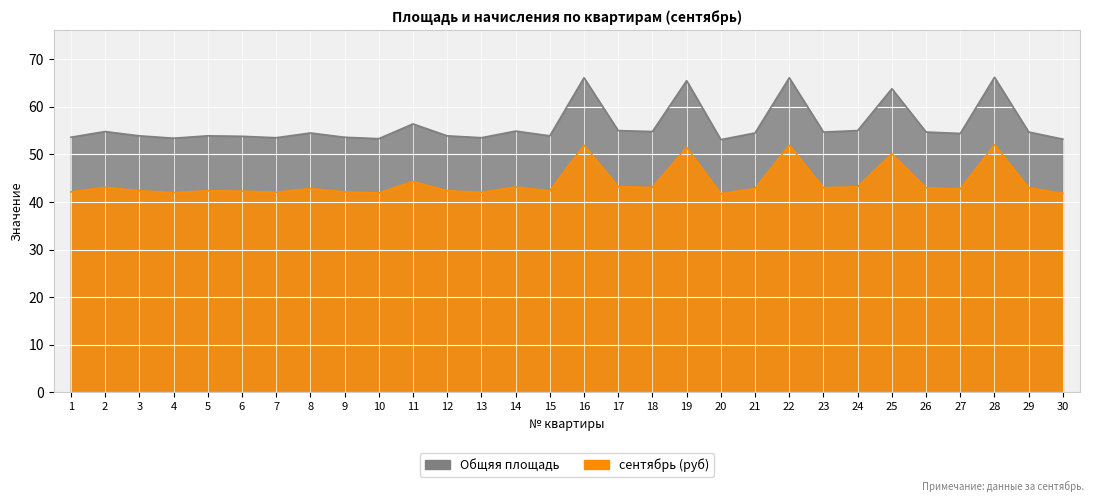

Reading left to right, what are all the values shown in this chart?

Общяя площадь: 1=53.6	2=54.8	3=53.9	4=53.4	5=53.9	6=53.8	7=53.5	8=54.5	9=53.6	10=53.3	11=56.4	12=53.9	13=53.5	14=54.9	15=53.9	16=66.1	17=55.0	18=54.8	19=65.5	20=53.1	21=54.5	22=66.1	23=54.7	24=55.0	25=63.8	26=54.7	27=54.4	28=66.2	29=54.7	30=53.2
сентябрь (руб): 1=42.1	2=43.1	3=42.4	4=42.0	5=42.4	6=42.3	7=42.0	8=42.8	9=42.1	10=41.9	11=44.3	12=42.4	13=42.0	14=43.1	15=42.4	16=51.9	17=43.2	18=43.1	19=51.5	20=41.7	21=42.8	22=51.9	23=43.0	24=43.2	25=50.1	26=43.0	27=42.7	28=52.0	29=43.0	30=41.8